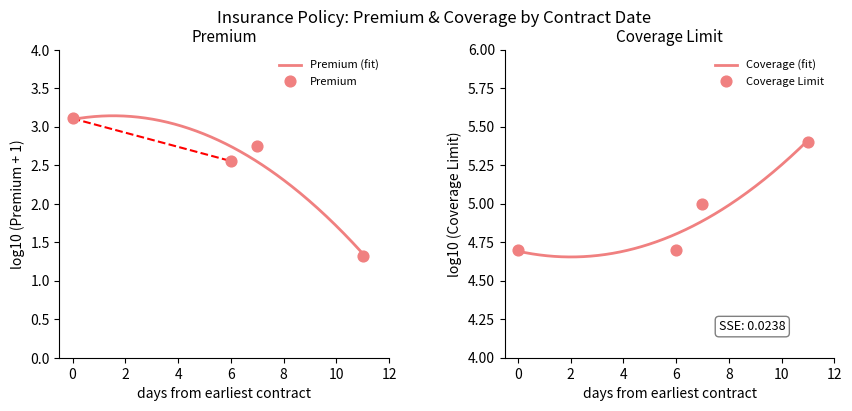

What is the change in value from 06/22/2022 to 06/23/2022?

+0.3